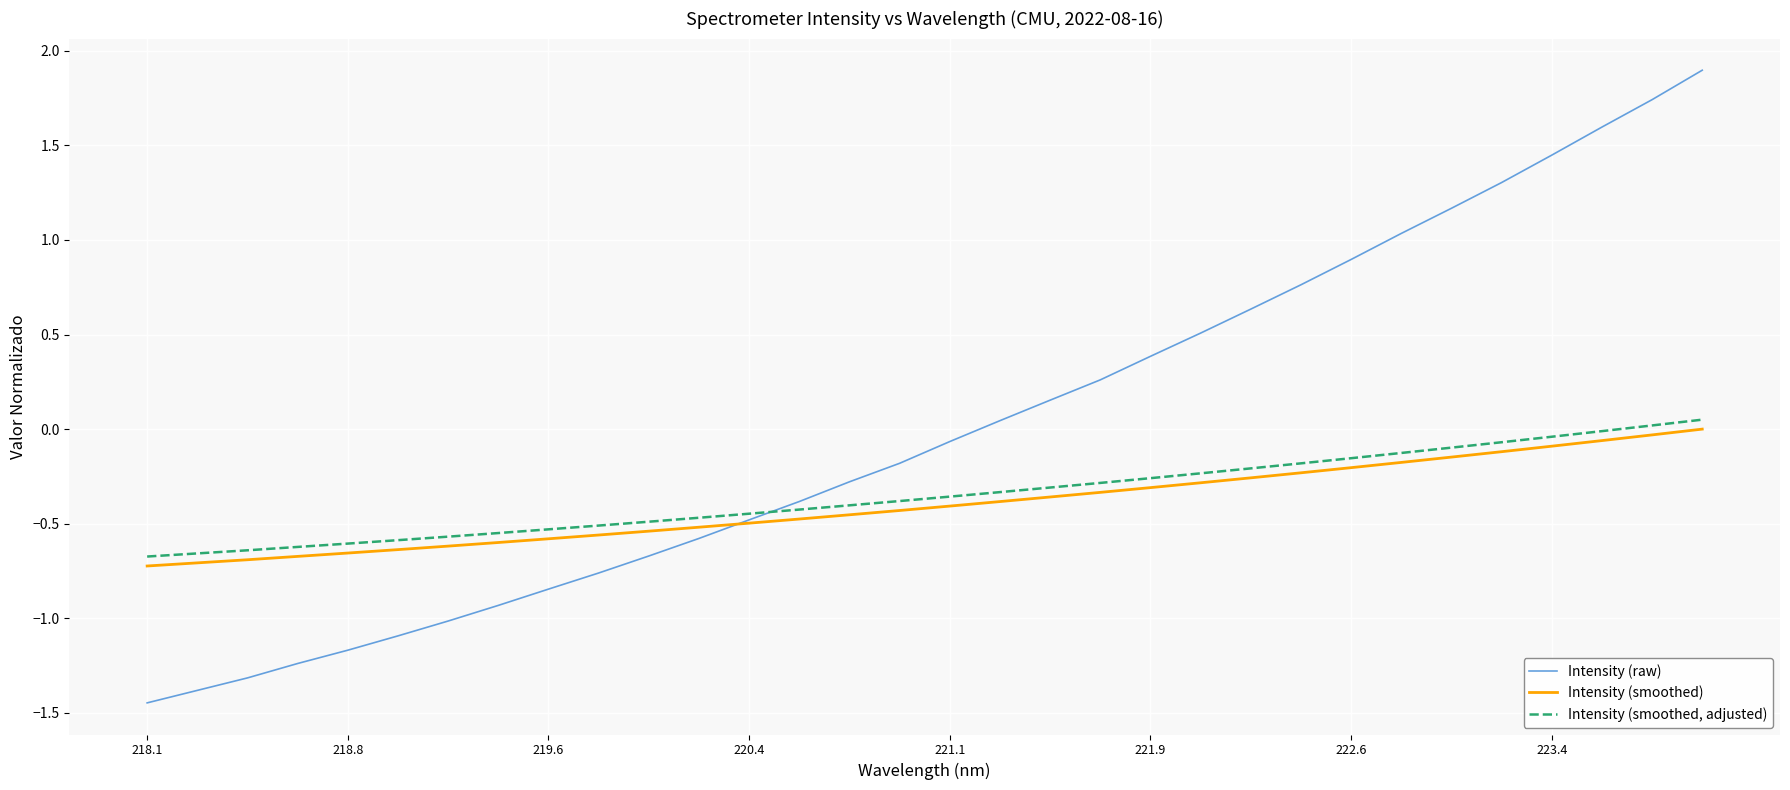

True or false: Intensity (smoothed) and Intensity (raw) cross at least once.

True